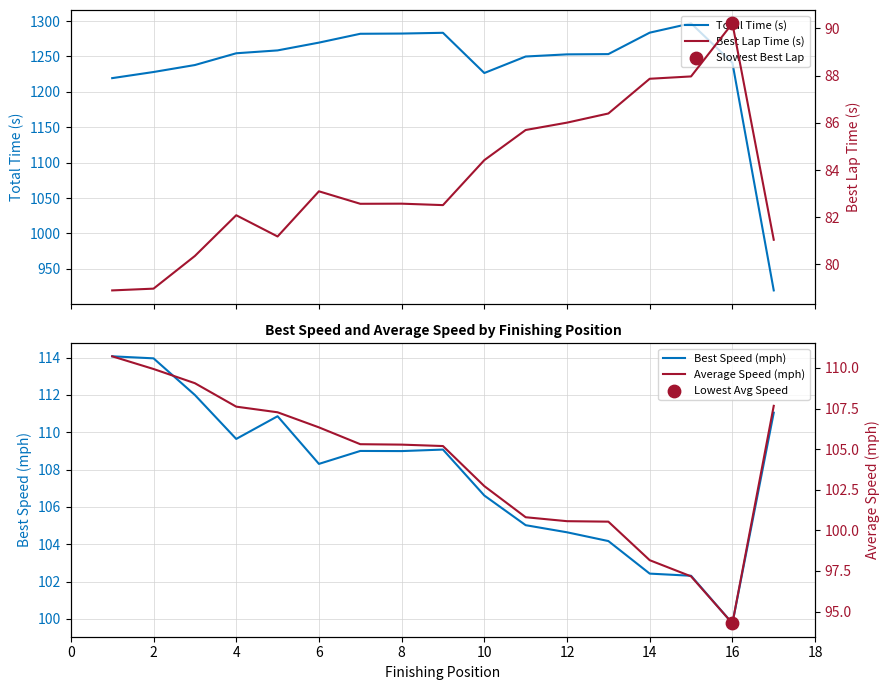

Which series reaches the maximum Y coordinate?

Total Time (s)